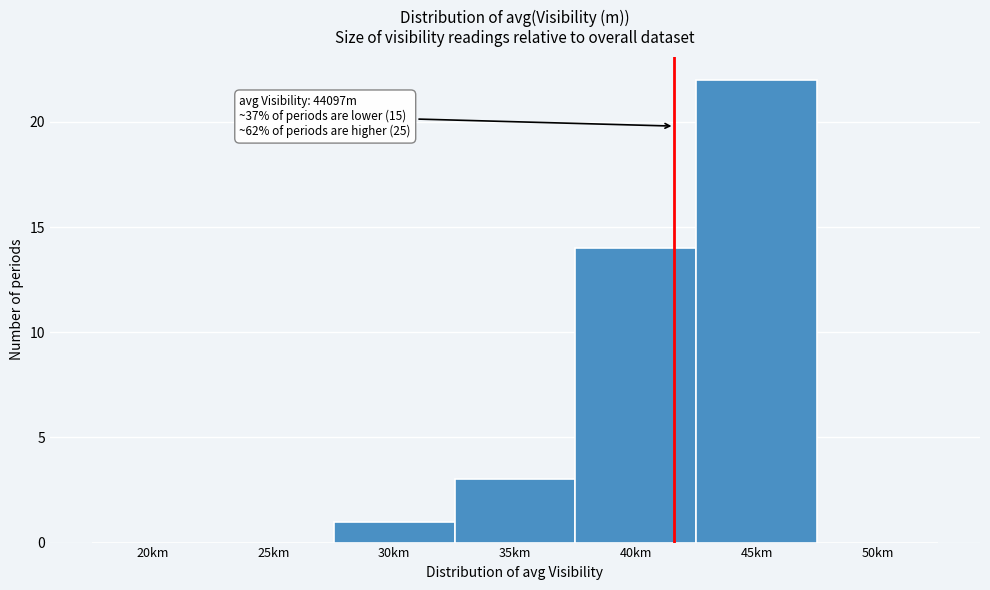

Reading right to left, list all the values displayed in this chart.

50km=0	45km=22	40km=14	35km=3	30km=1	25km=0	20km=0